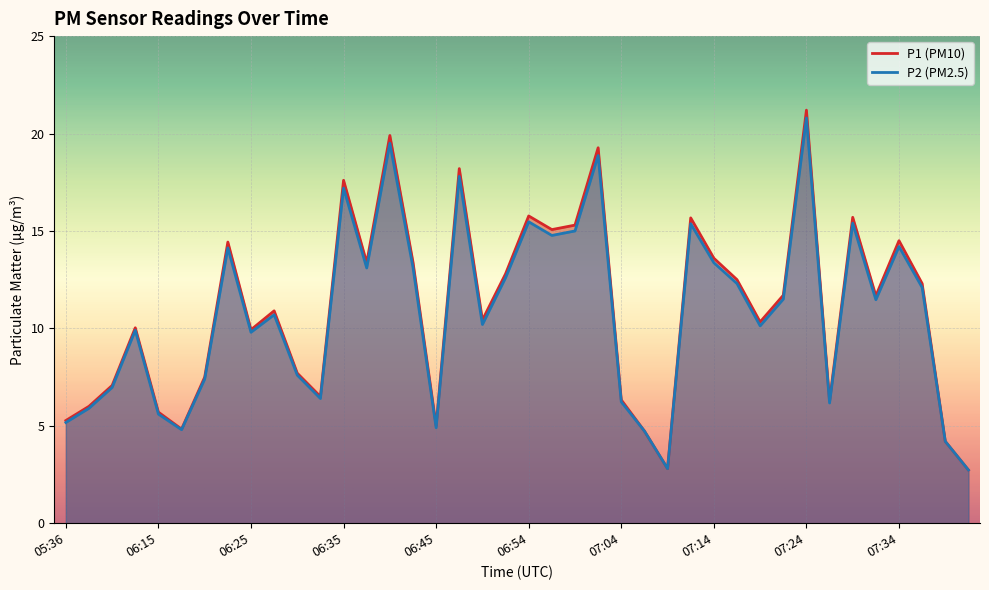

What are all the series names shown in the legend?

P1, P2